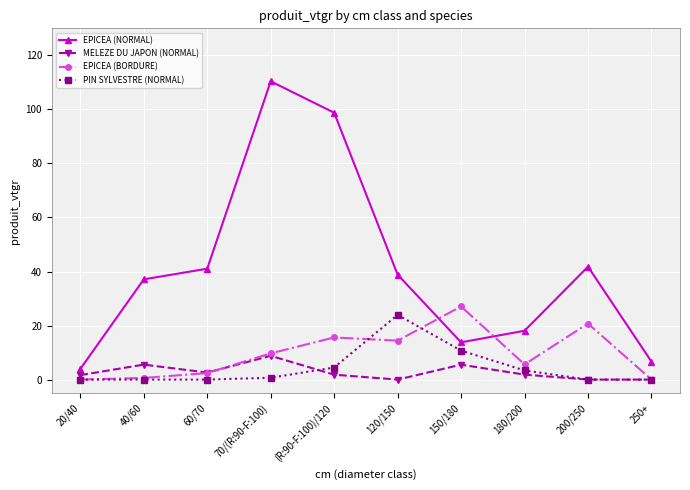

What is the highest value of the MELEZE DU JAPON (NORMAL) series?

8.8